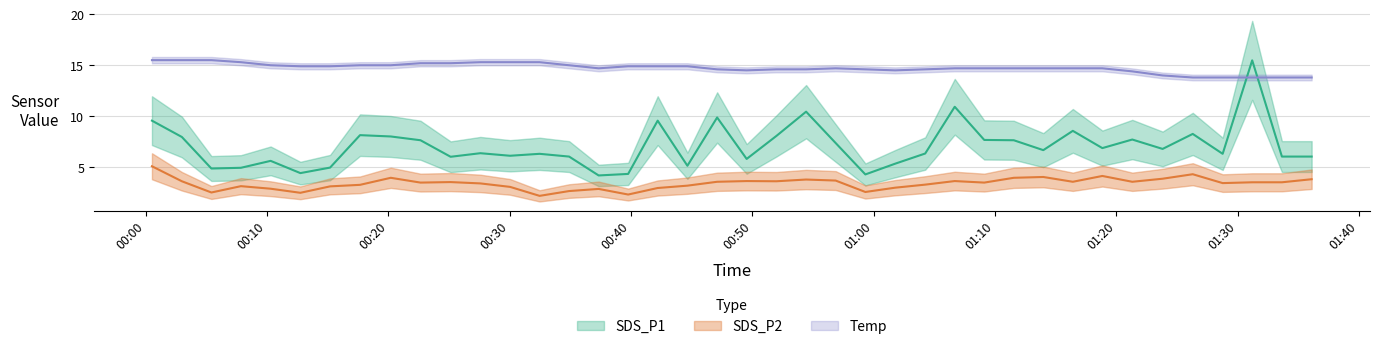

Where is the first local maximum for SDS_P1?

2023-09-27 00:10:18